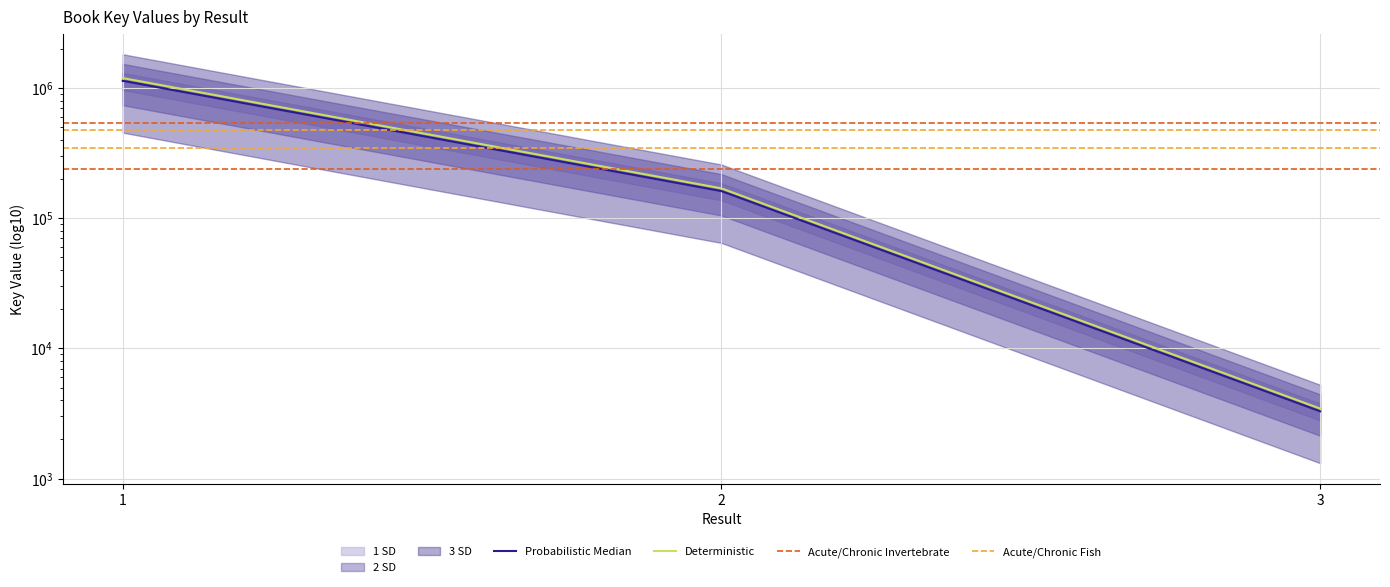

List the labels in order of value, largest first.

1, 2, 3